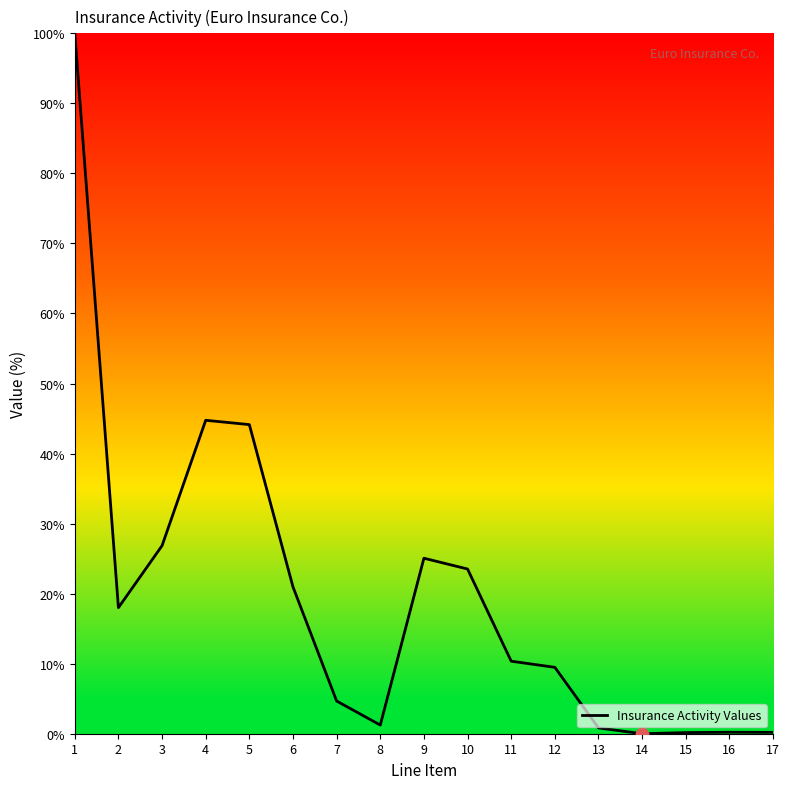

What is the ratio of the value at 4 to the value at 5?

1.0